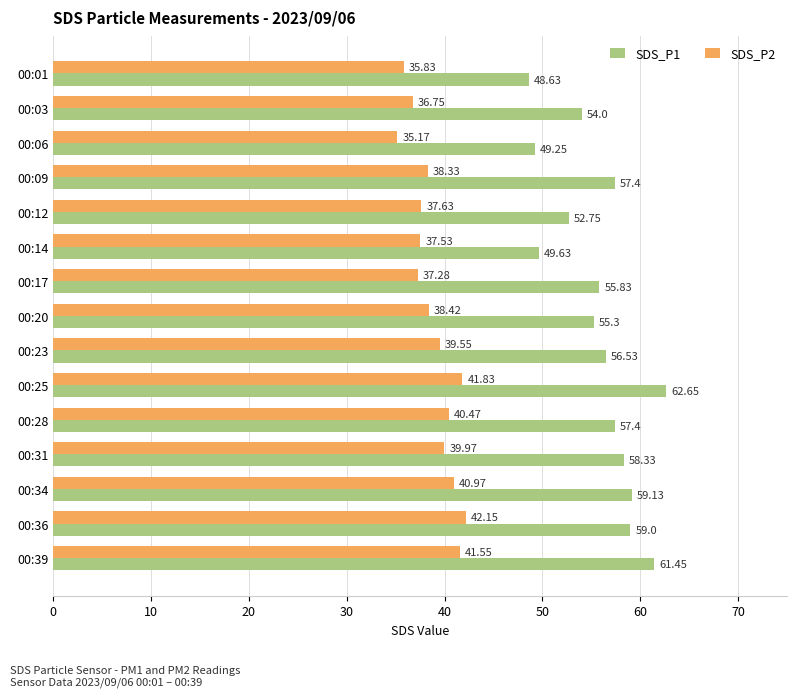

Which series has the widest spread of values?

SDS_P1